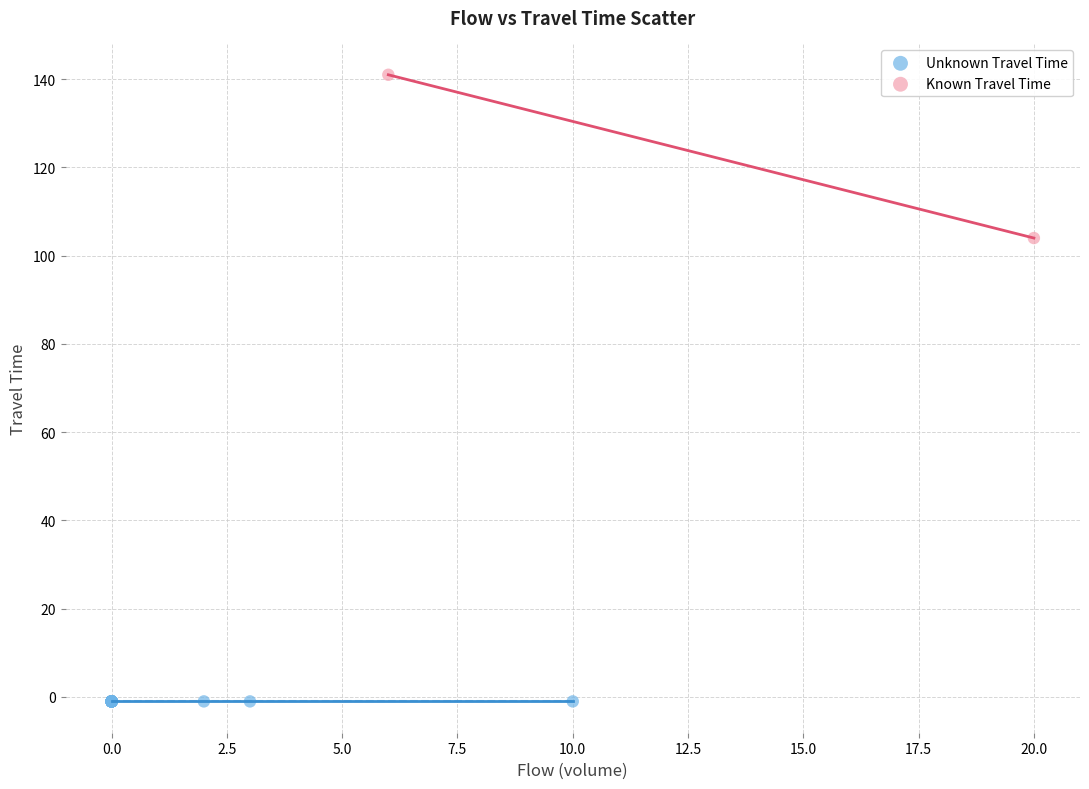

Which series contains the highest Y value?

Known Travel Time